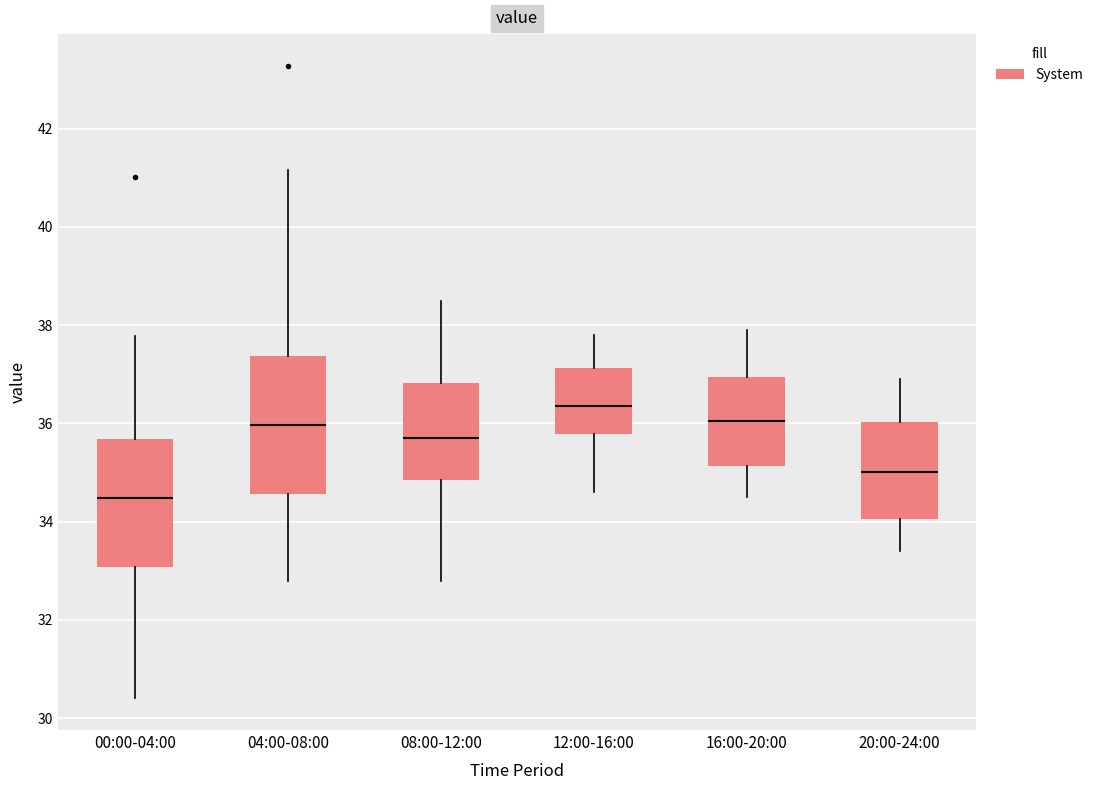

Which box's median line is the highest?

12:00-16:00